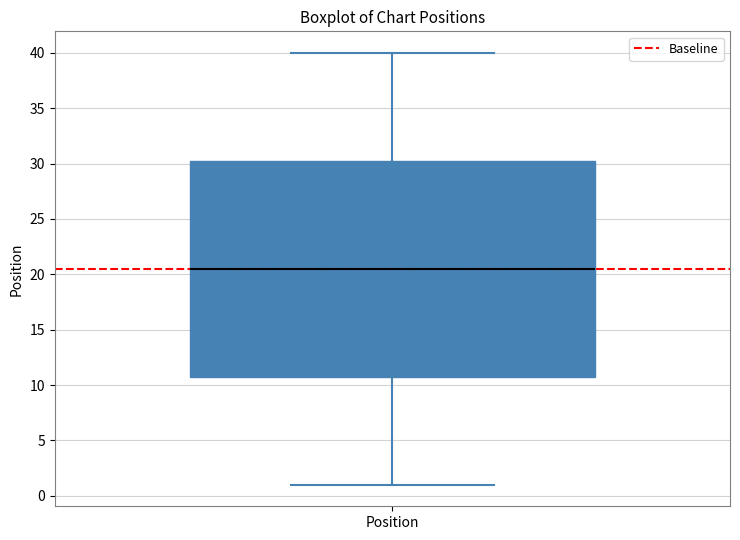

Read this box plot against the y-axis: the position of the median line, the range covered by the box, and the ends of both whiskers. The values are not printed on the chart, so give them approximately, as read against the axis.

median 20.5, box 11.0 to 30.5, whiskers 1.0 to 40.0